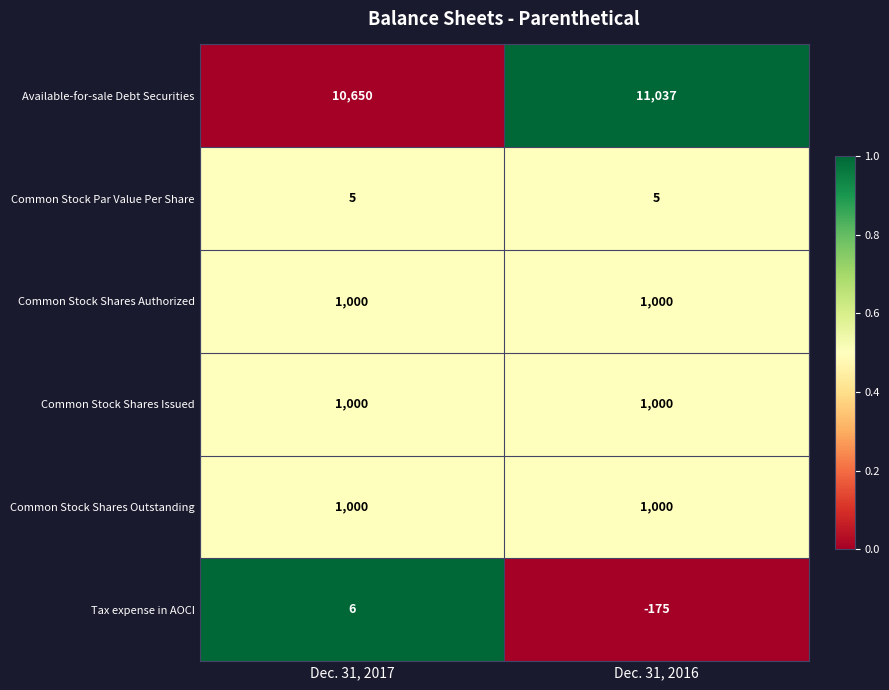

The value of Common Stock Shares Issued at Dec. 31, 2017 is 442. True or false?

False